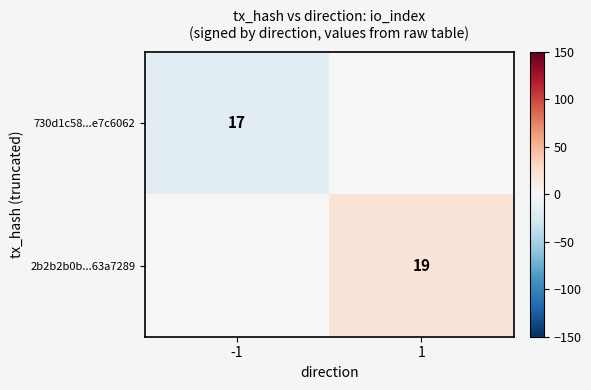

Is it true that 2b2b2b0b...63a7289 equals 19 at 1?

True